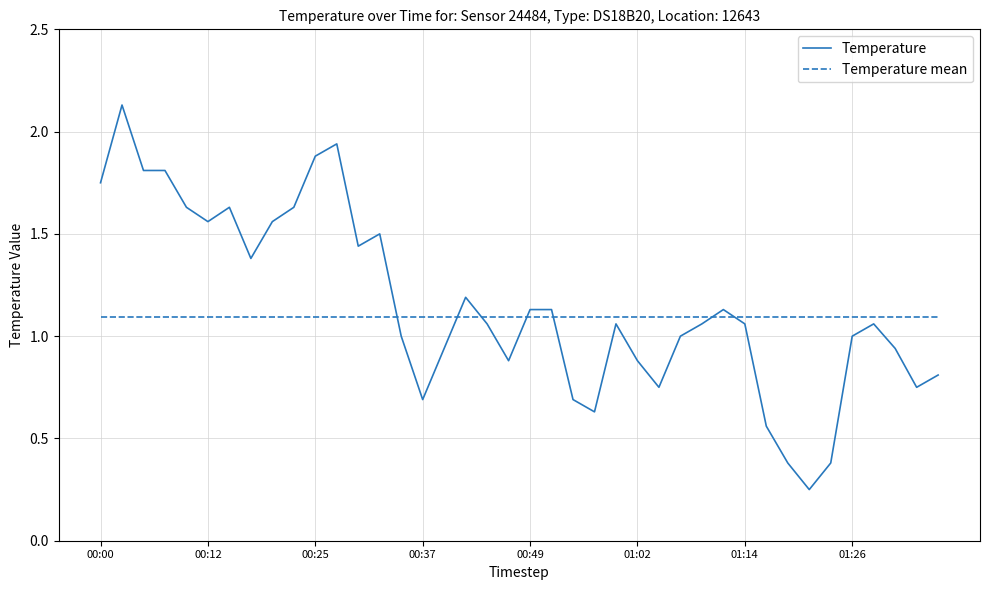

What is the difference between the second highest and minimum values in the Temperature series?

1.7